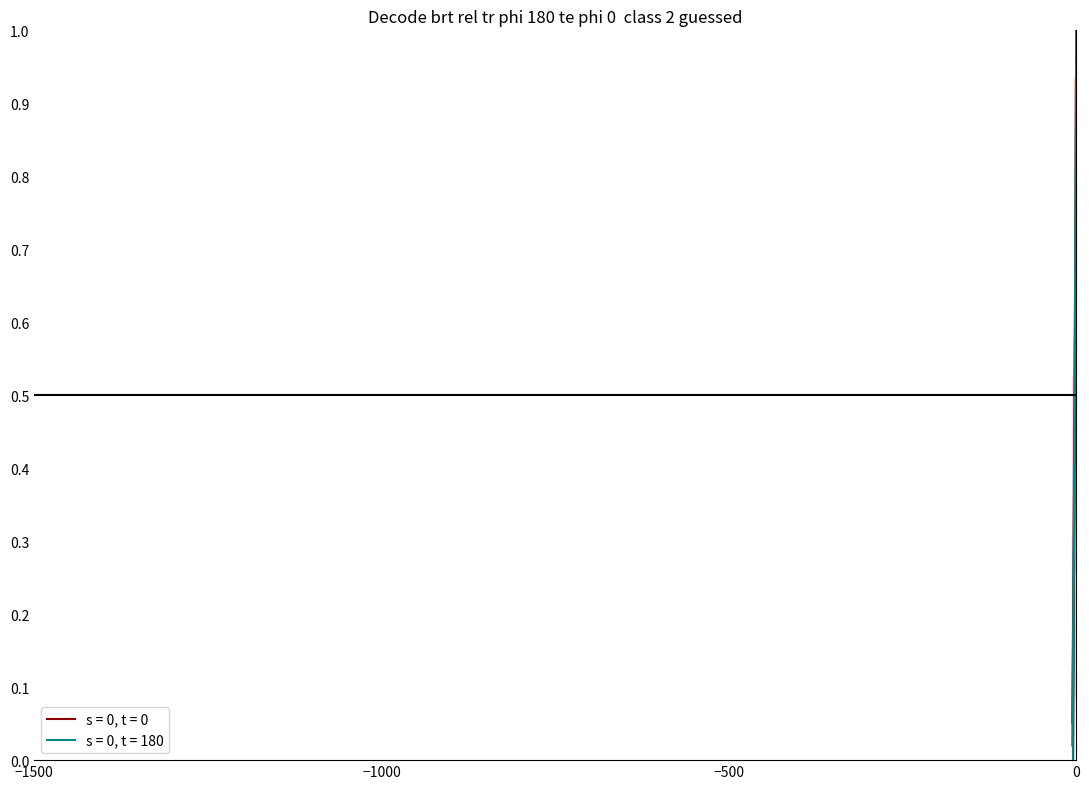

What is the average value of the x series?

0.5